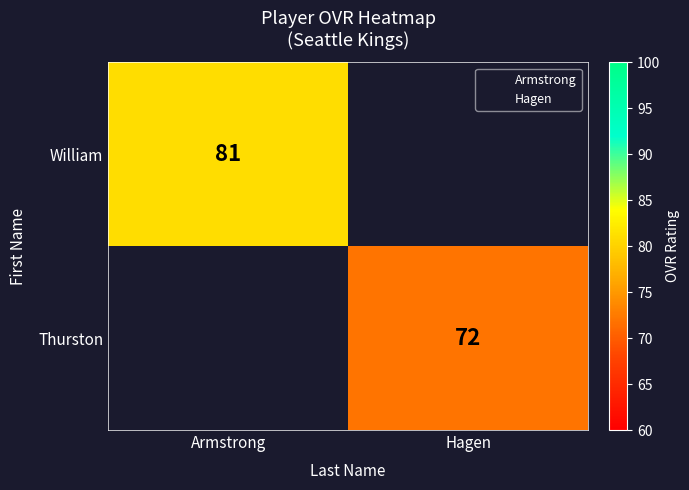

At which category does the chart reach its minimum across all series?

Hagen